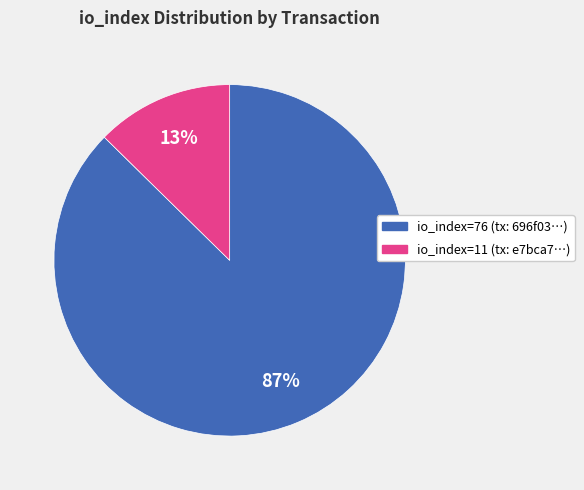

Is it true that io_index=11 is 23% of the pie?

False